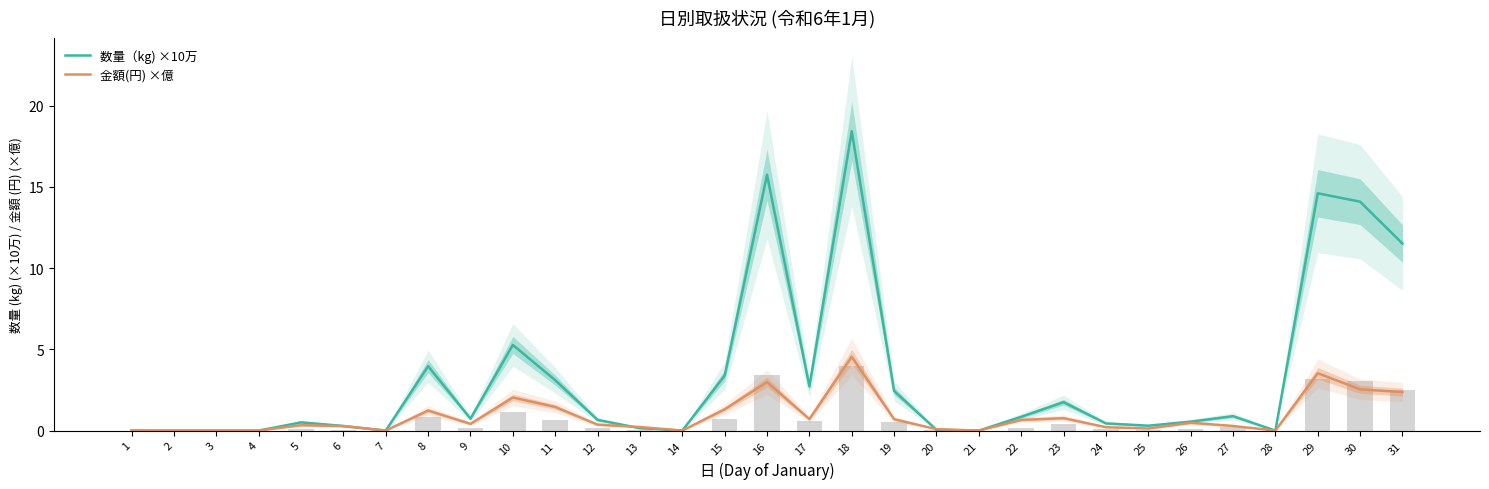

At 31, list the series in order from largest to smallest.

数量（kg) ×10万, 金額(円) ×億